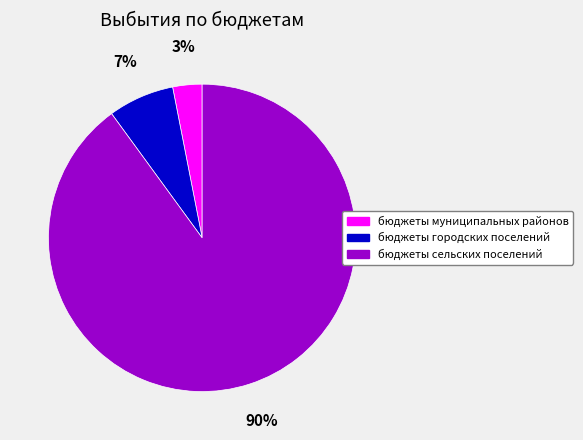

Count the number of slices in the pie.

3